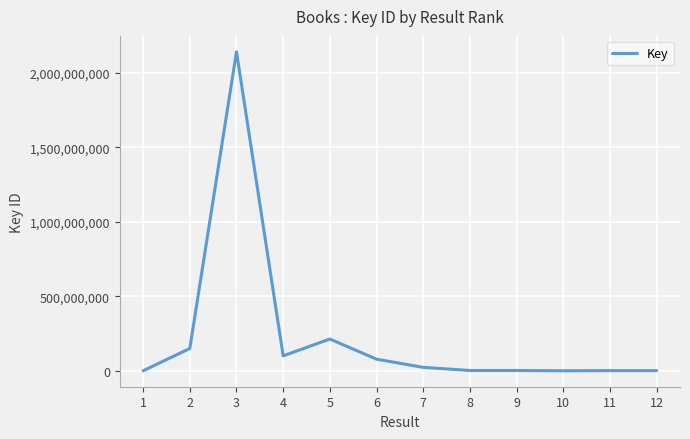

What is the difference between the values at 2 and 11?

148681040